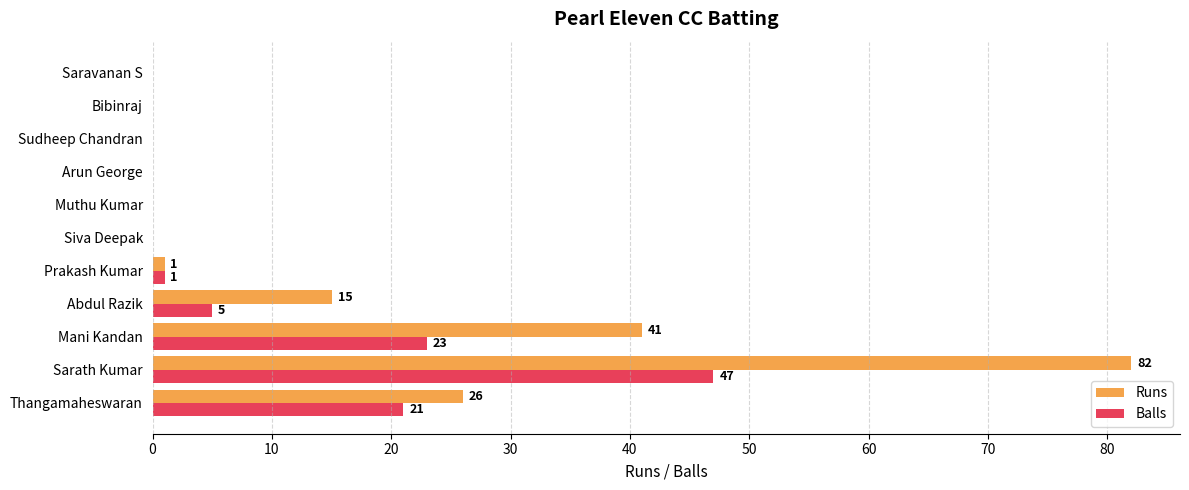

What is the maximum value shown in the chart?

82